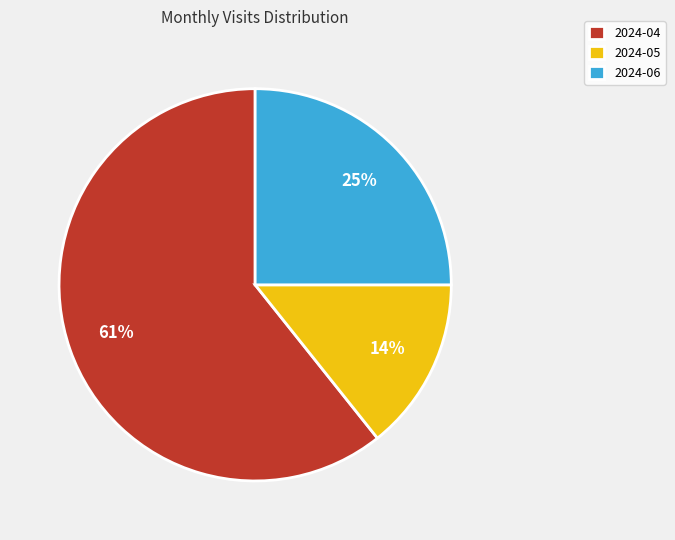

Which has a higher value, 2024-06 or 2024-05?

2024-06